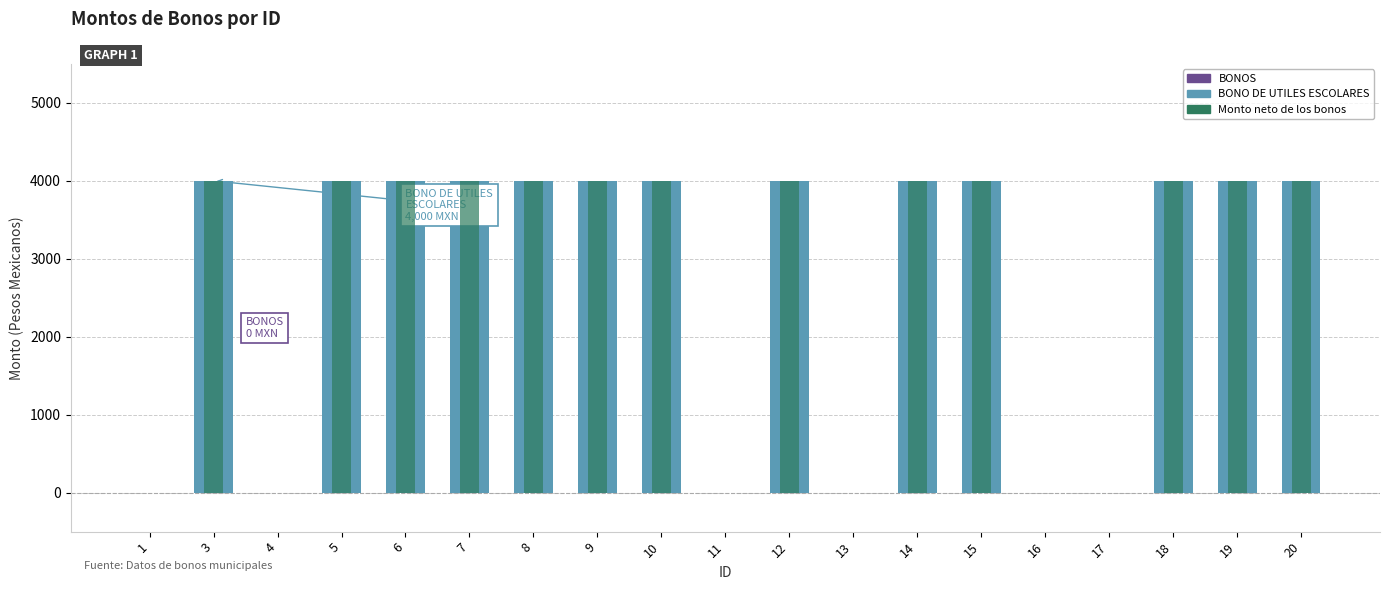

Between 4 and 5, which series saw the biggest shift?

Monto bruto de los bonos